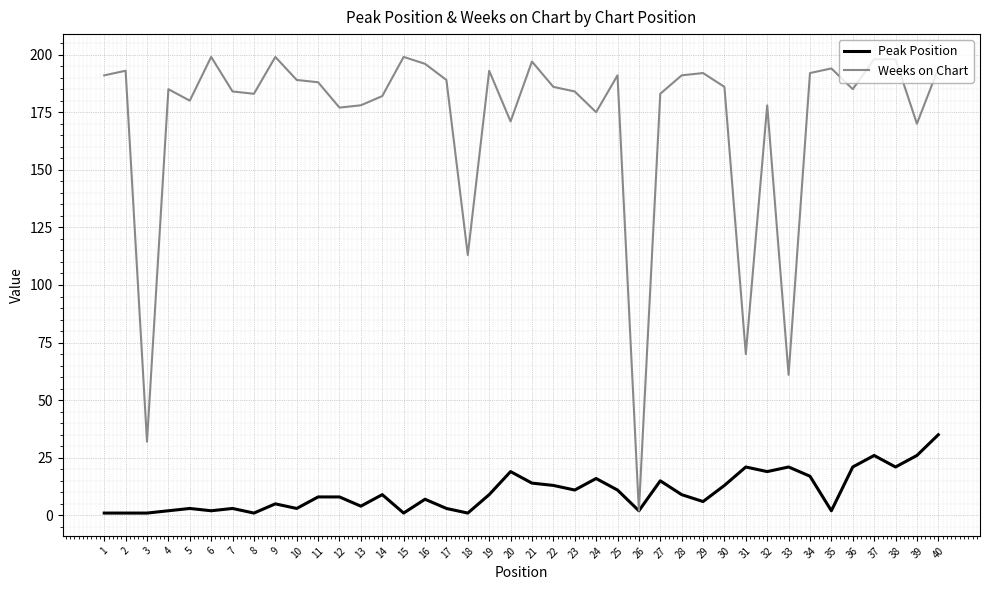

Is this an area chart (filled region under the line)?

No